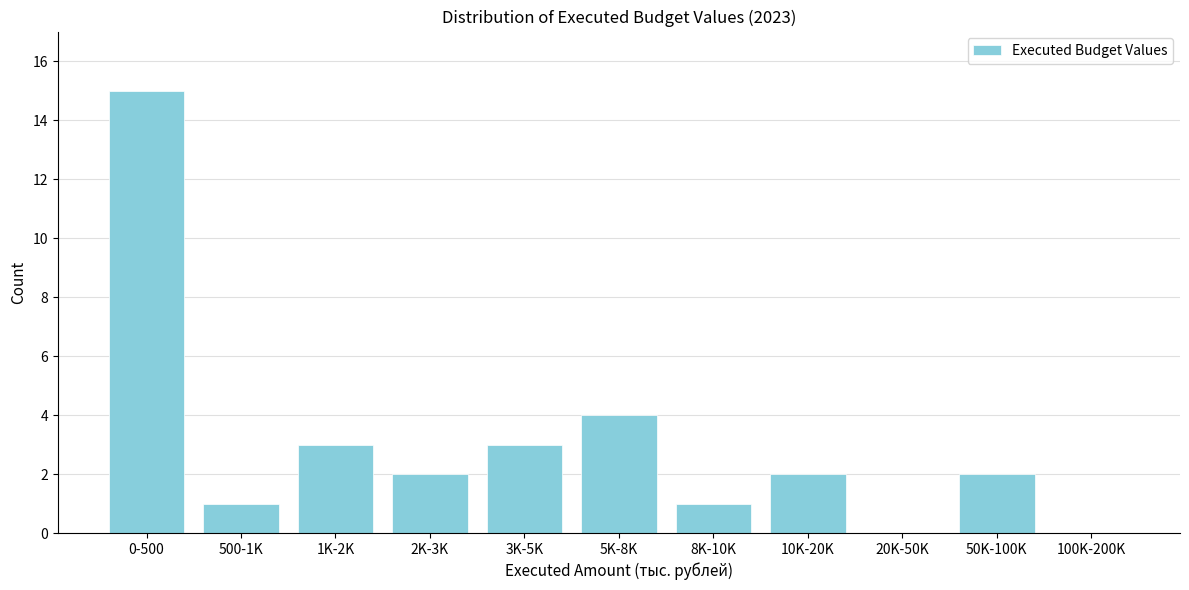

Reading right to left, extract all data points from this chart.

100K-200K=0	50K-100K=2	20K-50K=0	10K-20K=2	8K-10K=1	5K-8K=4	3K-5K=3	2K-3K=2	1K-2K=3	500-1K=1	0-500=15